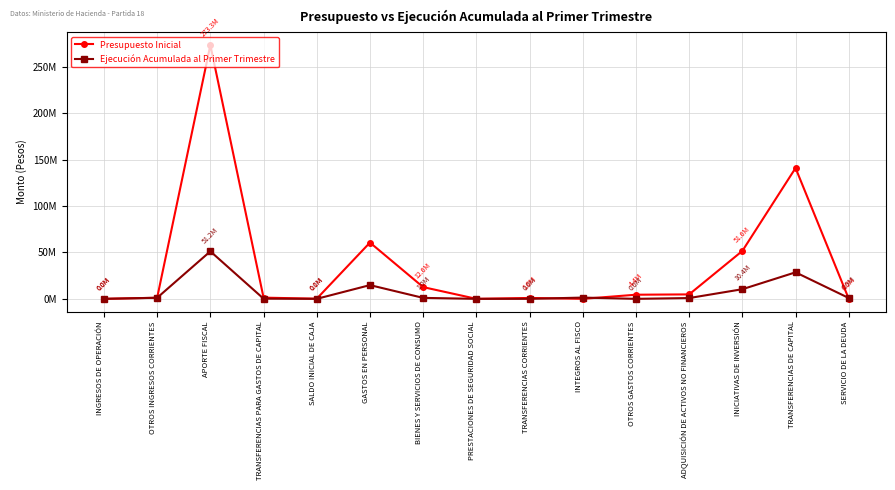

Which series has the largest range (max minus min)?

Presupuesto Inicial